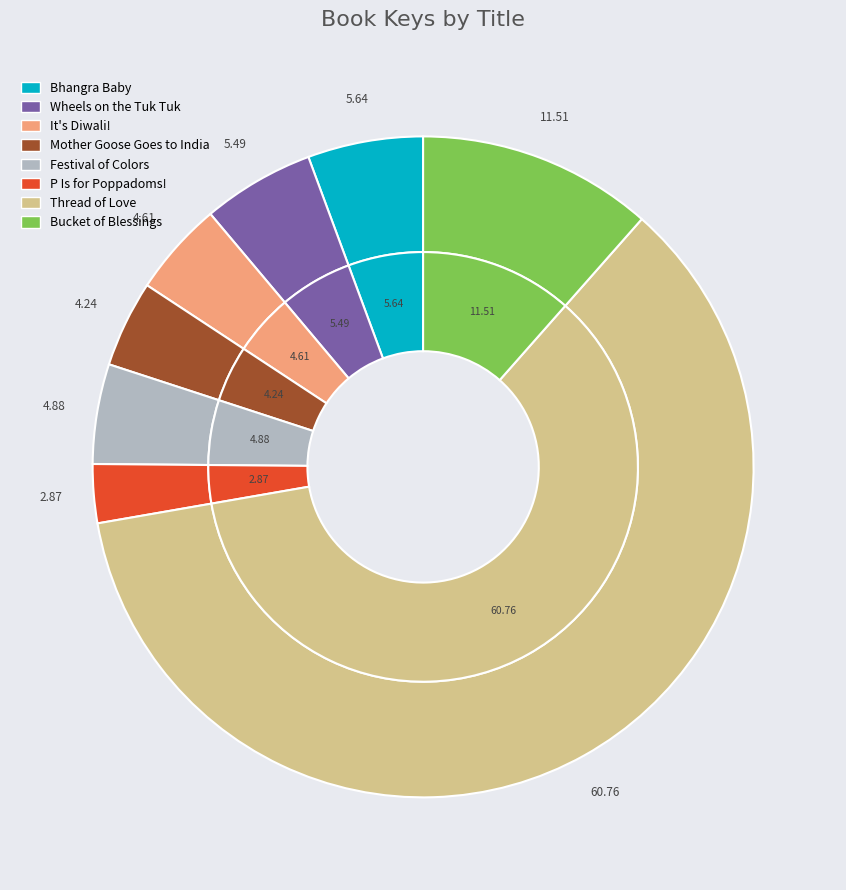

What percentage is the Wheels on the Tuk Tuk slice, to the nearest percent?

5%